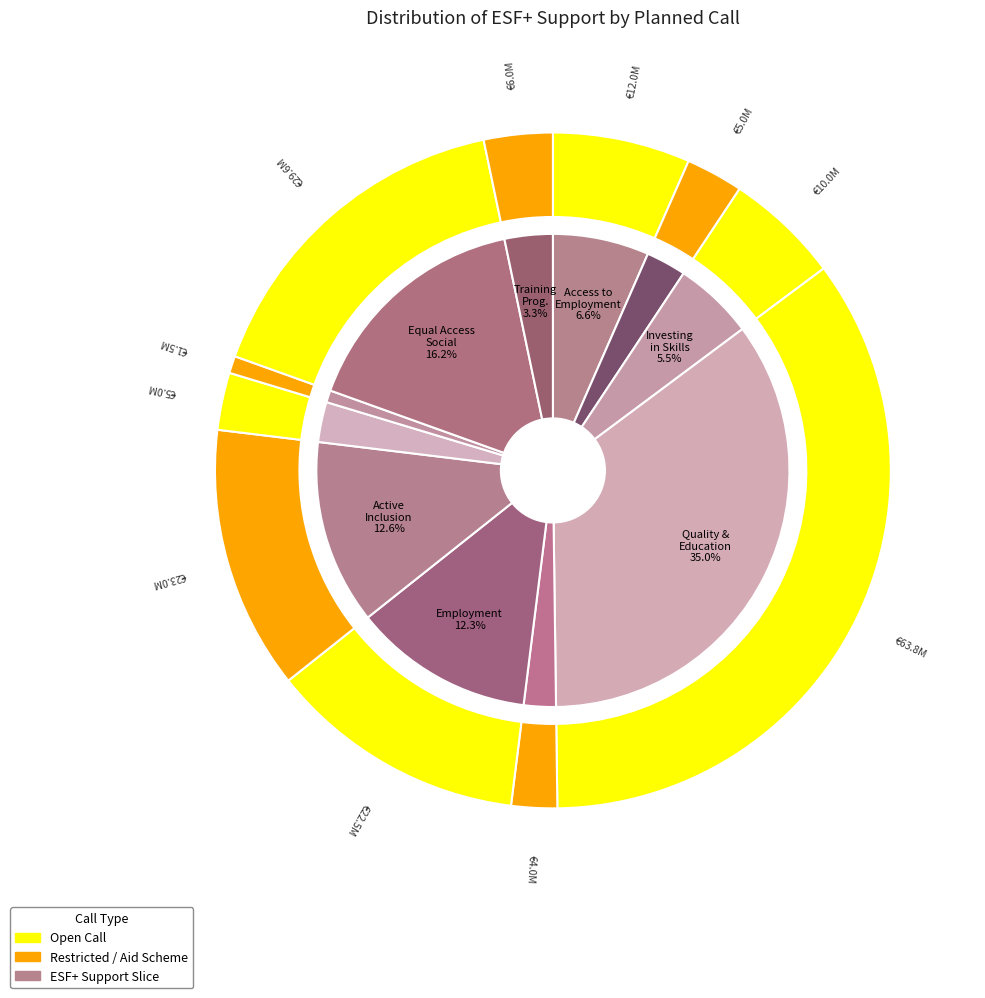

To the nearest percent, what is the difference between the largest and smallest slice percentages?

34%